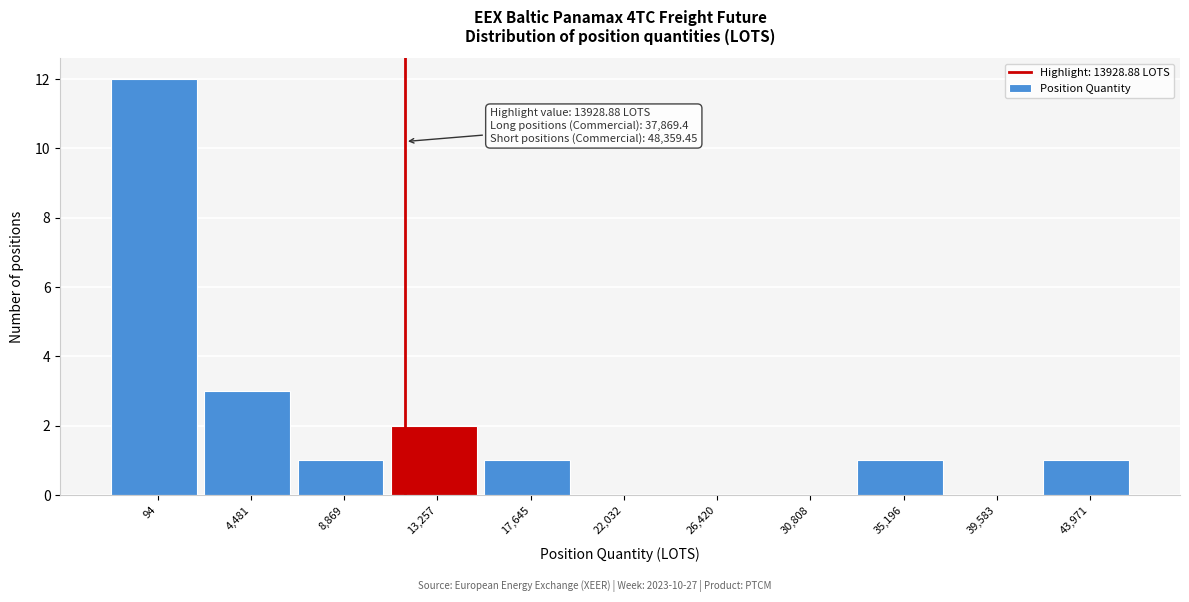

Reading right to left, transcribe all the data shown in this chart.

43,971=1	39,583=0	35,196=1	30,808=0	26,420=0	22,032=0	17,645=1	13,257=2	8,869=1	4,481=3	94=12